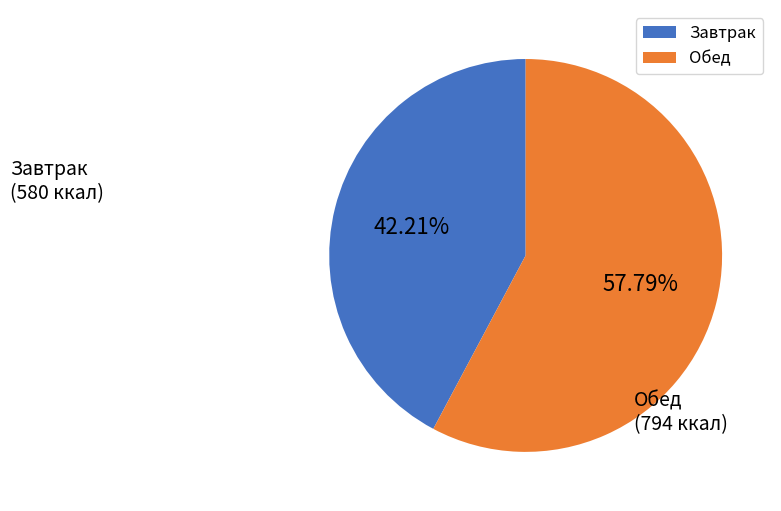

How many segments does this pie chart have?

2